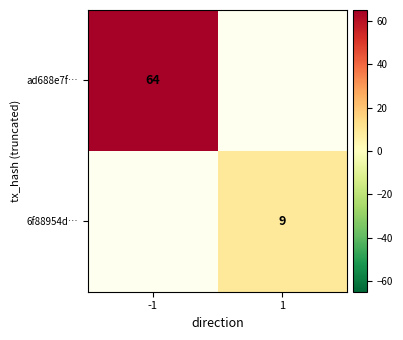

At how many categories does at least one series exceed 9?

1